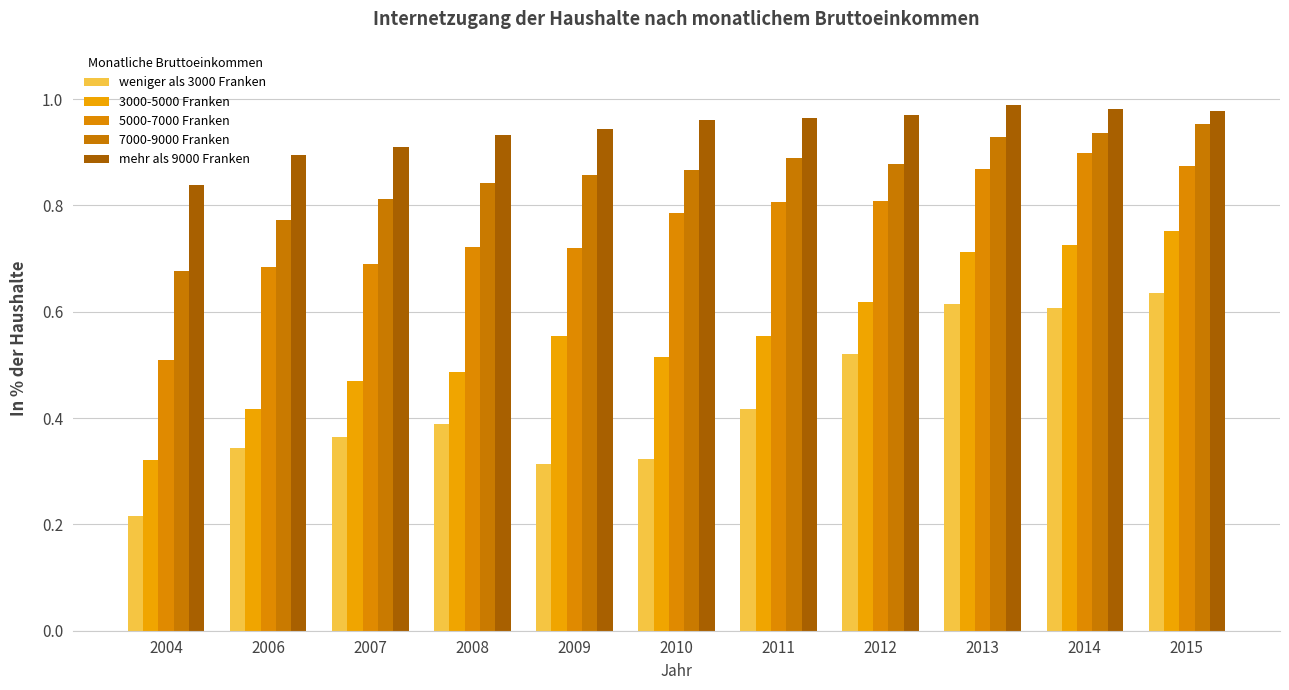

What is the difference between the highest and lowest values at 2014?

0.4